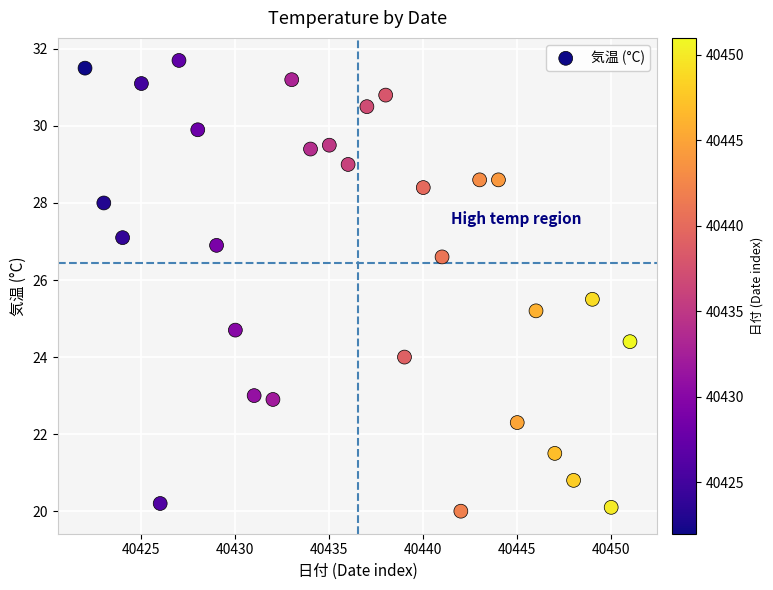

What is the range of X values (max minus min)?

29.0